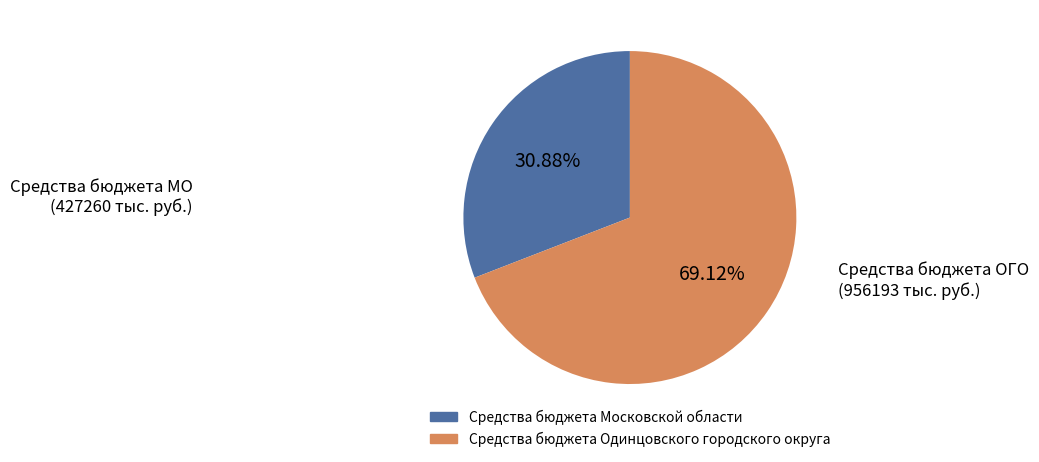

What is the ratio of the value at Средства бюджета Одинцовского городского округа to the value at Средства бюджета Московской области?

2.2